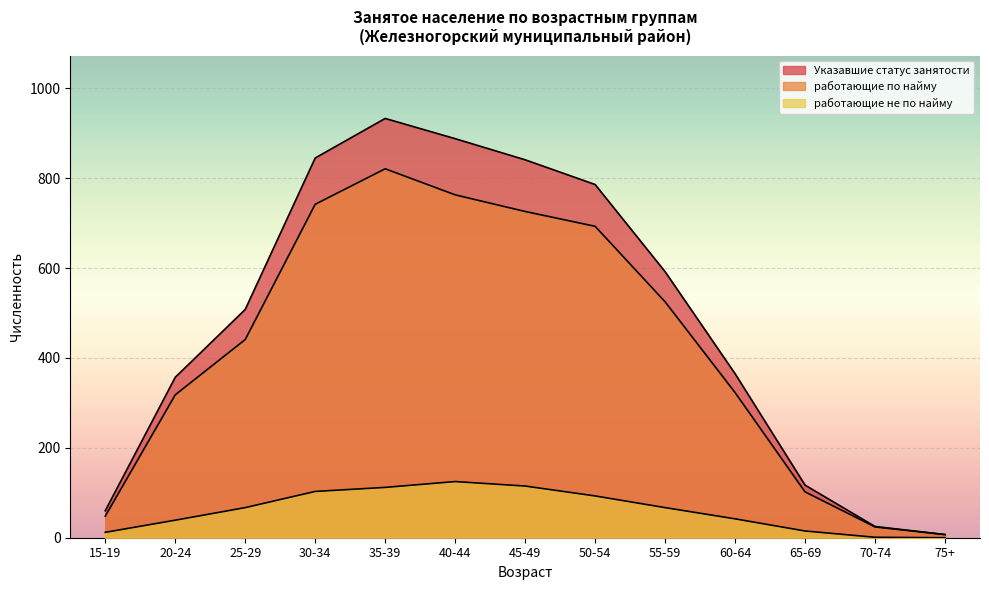

Does the chart display data point markers on the line(s)?

No